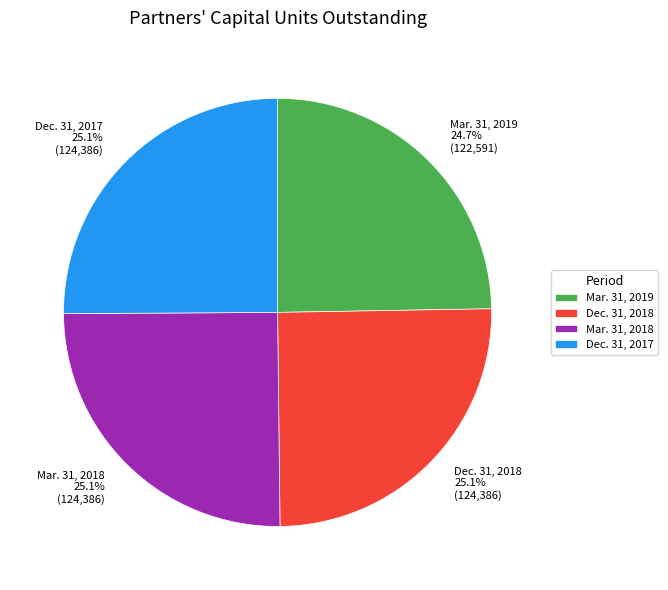

Is it true that Mar. 31, 2018 is 36% of the pie?

False